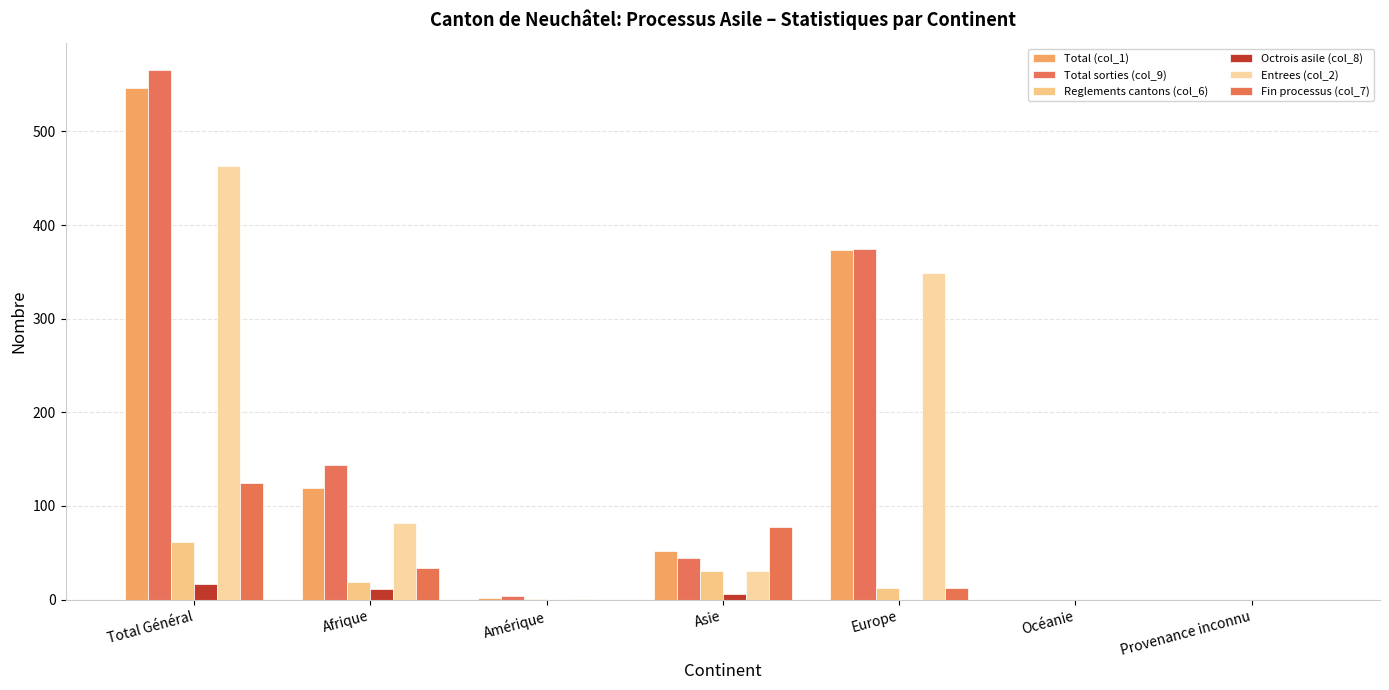

At Europe, list the series in order from smallest to largest.

Octrois asile (col_8), Reglements cantons (col_6), Fin processus (col_7), Entrees (col_2), Total (col_1), Total sorties (col_9)